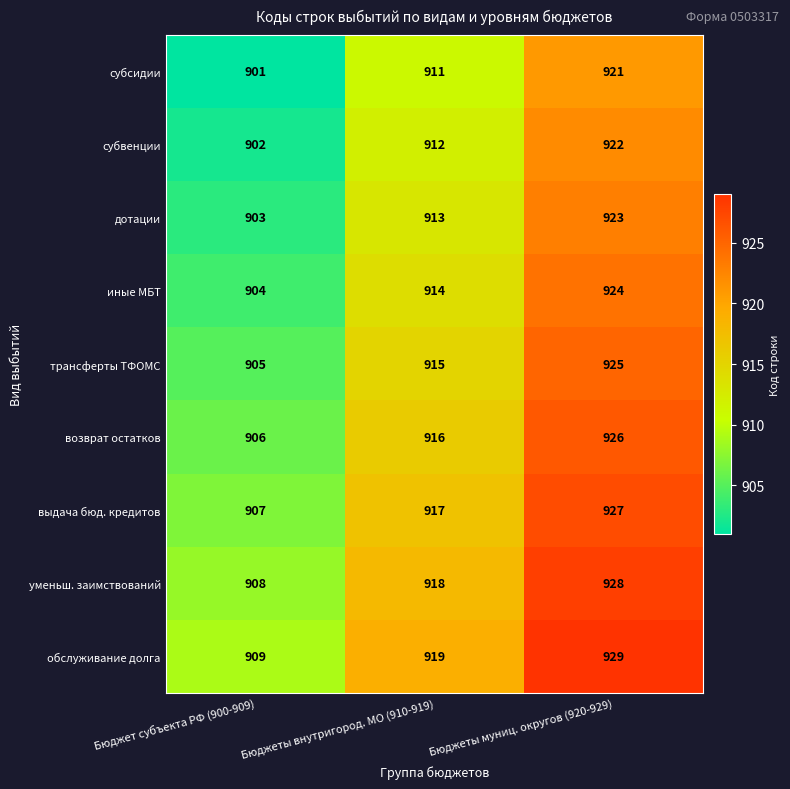

What is the spread (max minus min) of values at Бюджет субъекта РФ (900-909)?

8